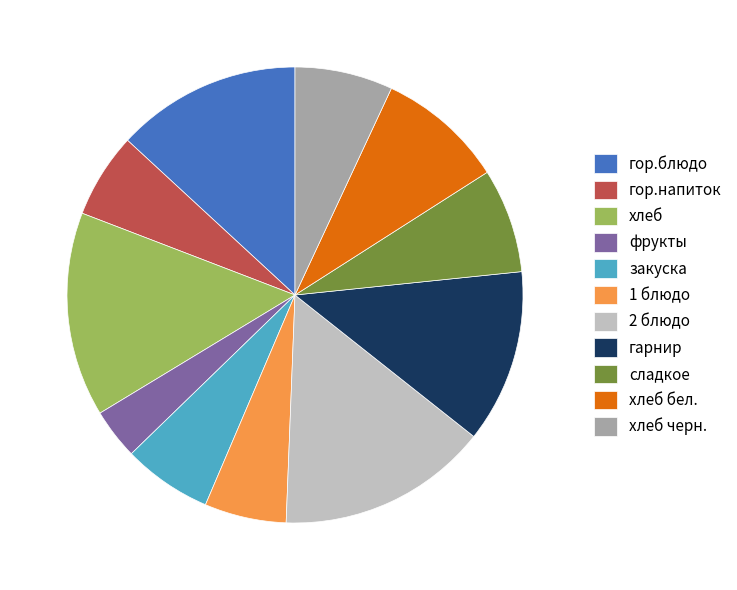

Is 2 блюдо the majority of the pie?

No